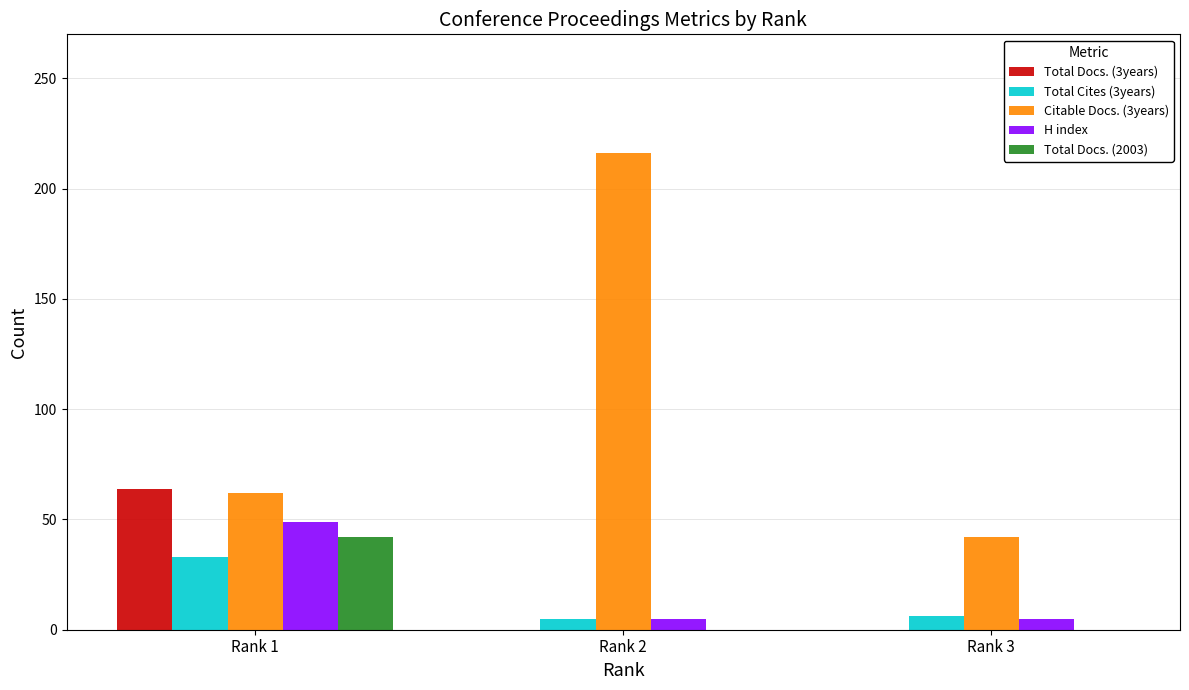

What is the average value of the H index series?

20